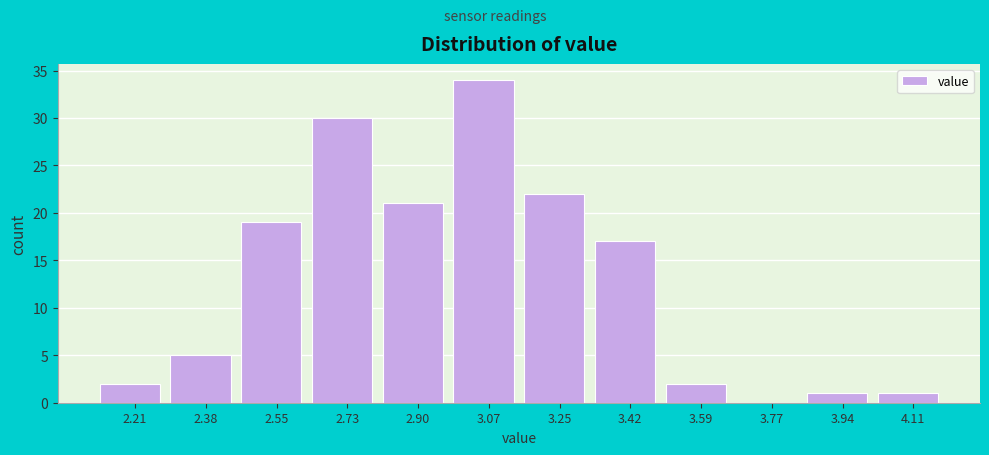

Reading left to right, list every bar in this chart as the range it spans on the x-axis followed by its height. Neither the bar edges nor the heights are printed on the chart, so give them approximately, as read against the axes.

2.12 to 2.30: 2
2.30 to 2.46: 5
2.46 to 2.64: 19
2.64 to 2.82: 30
2.82 to 2.98: 21
2.98 to 3.16: 34
3.16 to 3.34: 22
3.34 to 3.50: 17
3.50 to 3.68: 2
3.68 to 3.86: 0
3.86 to 4.02: 1
4.02 to 4.20: 1